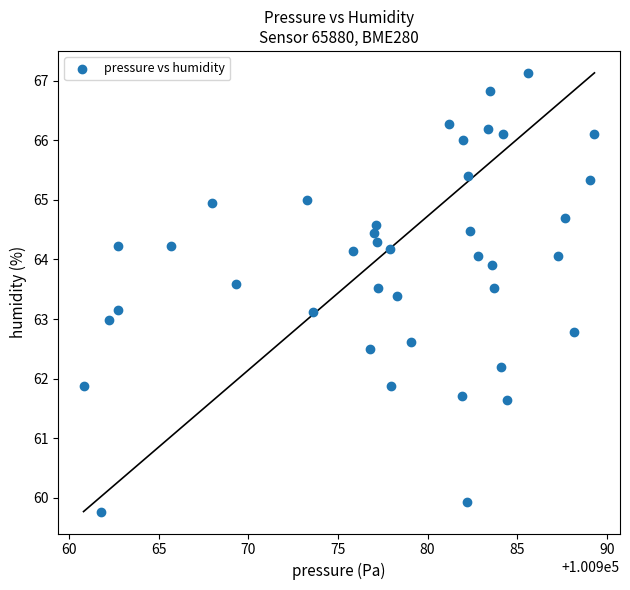

What is the range of Y values (max minus min)?

7.4